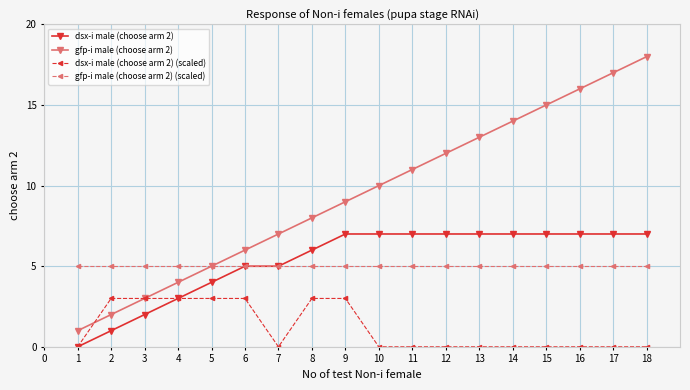

The dsx-i male (choose arm 2) series shows 2 at 1. True or false?

False